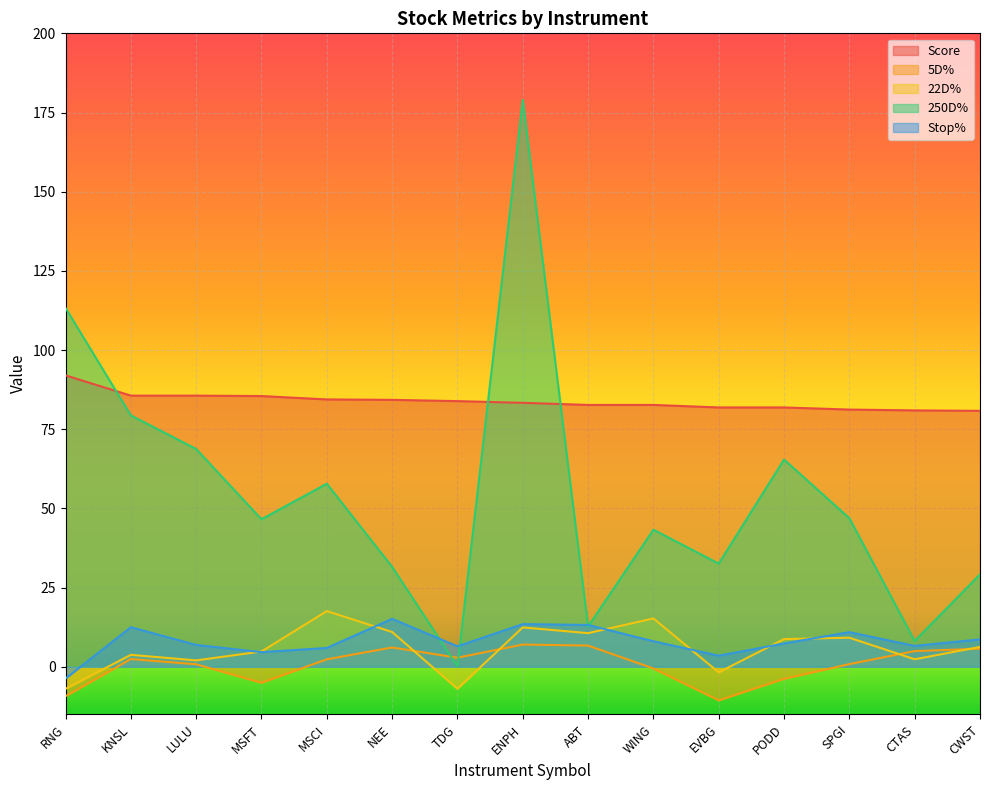

What is the difference between the highest and lowest values at ABT?

76.0